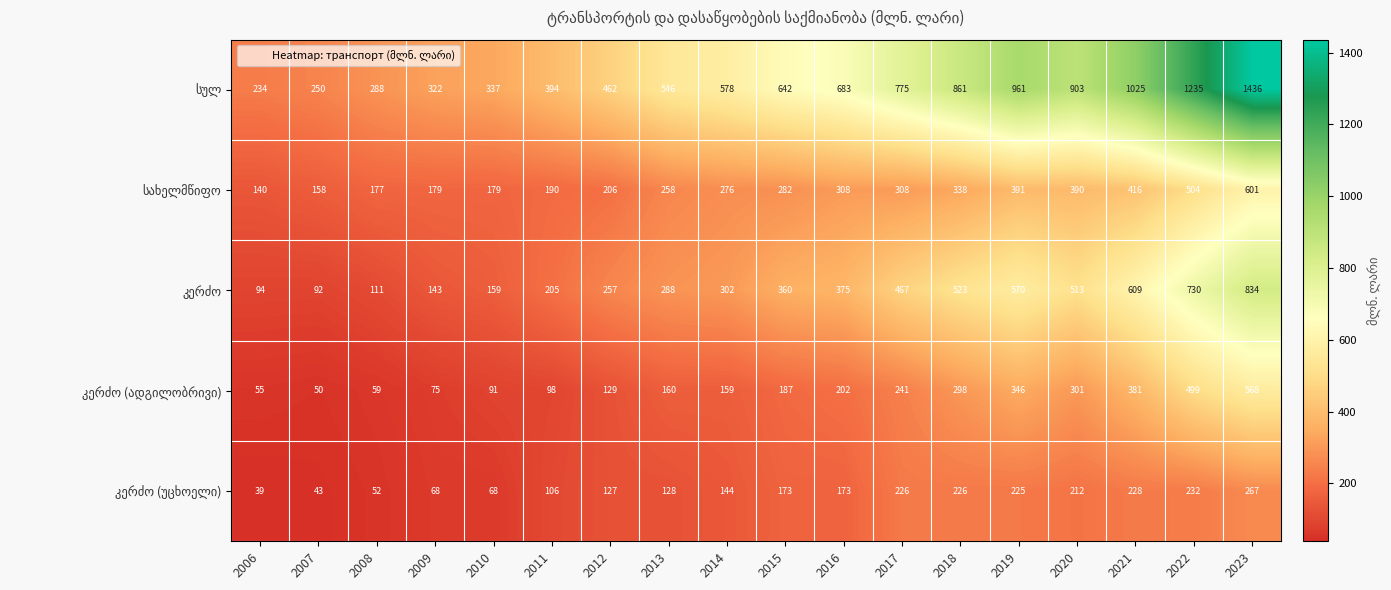

What is the total value across all series at 2010?

834